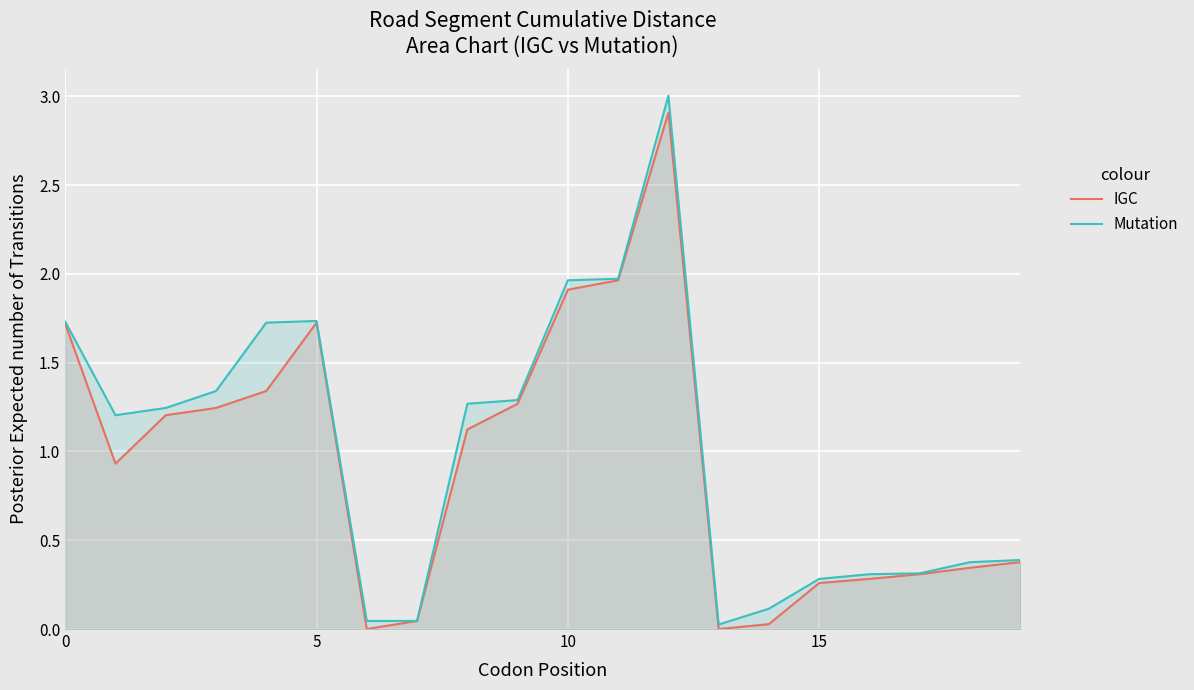

Which series has the widest spread of values?

Mutation